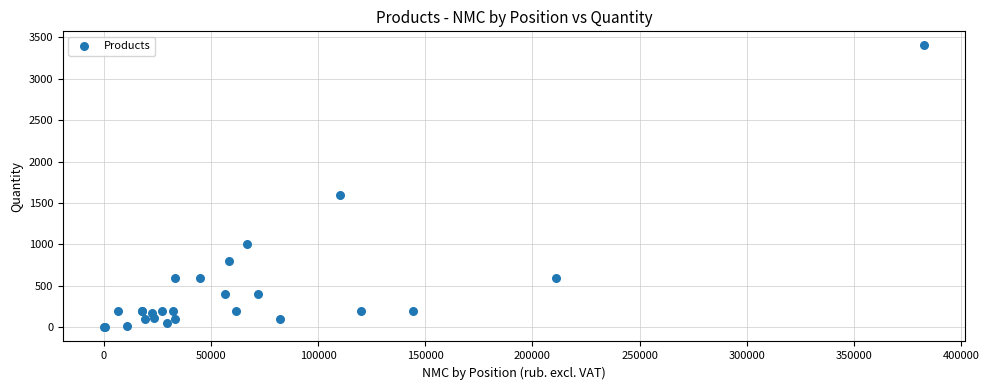

What Y value in the scatter plot is closest to 1700?

1600.0